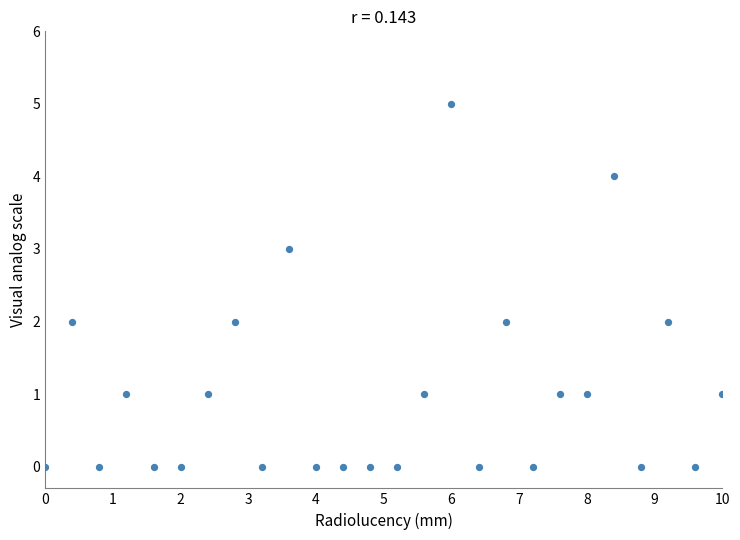

What is the range of Y values (max minus min)?

5